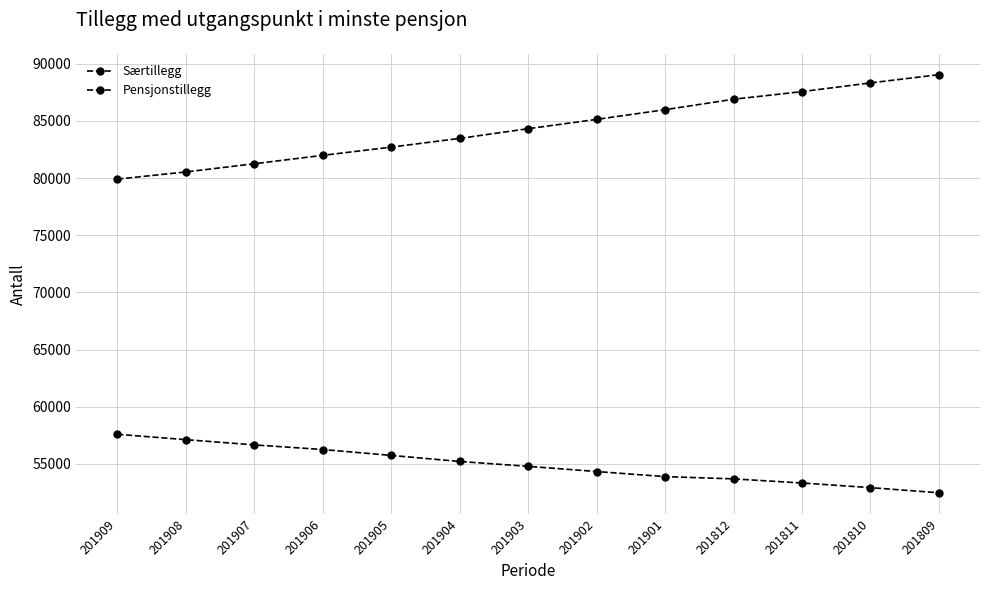

The value of Særtillegg at 201908 is 47021. True or false?

False